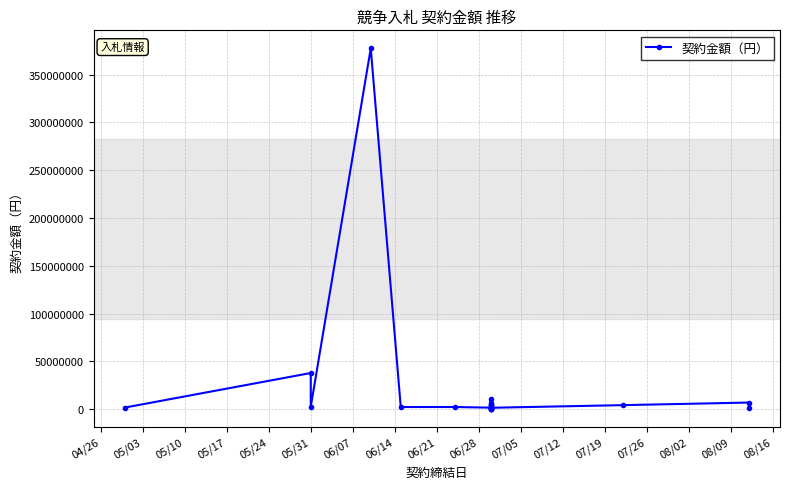

What is the sum of all values?

466606889